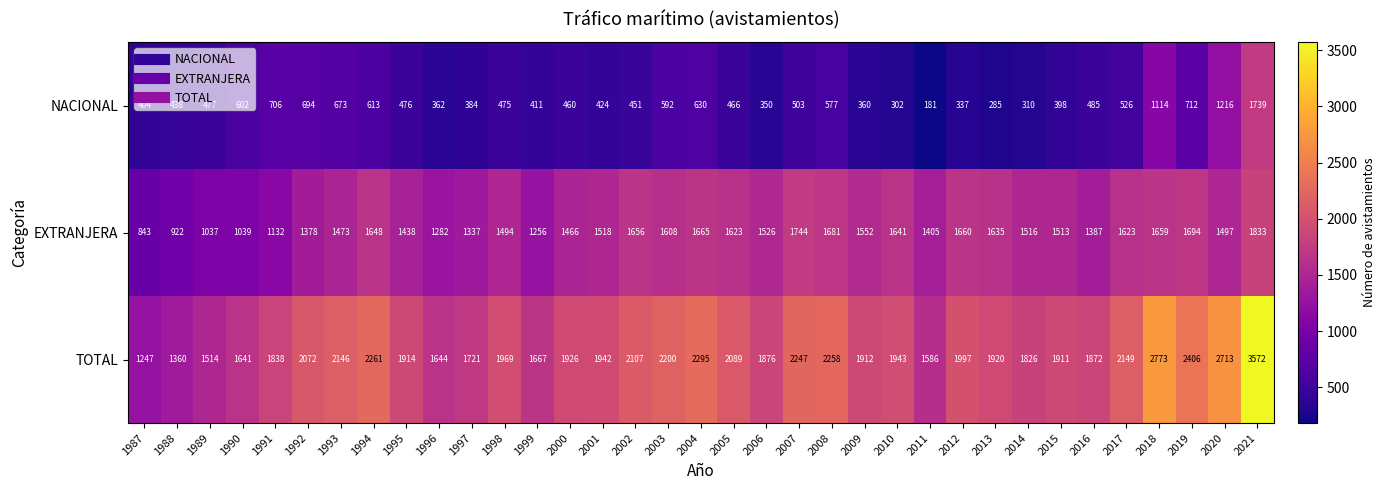

Which series has the largest total across all categories?

TOTAL